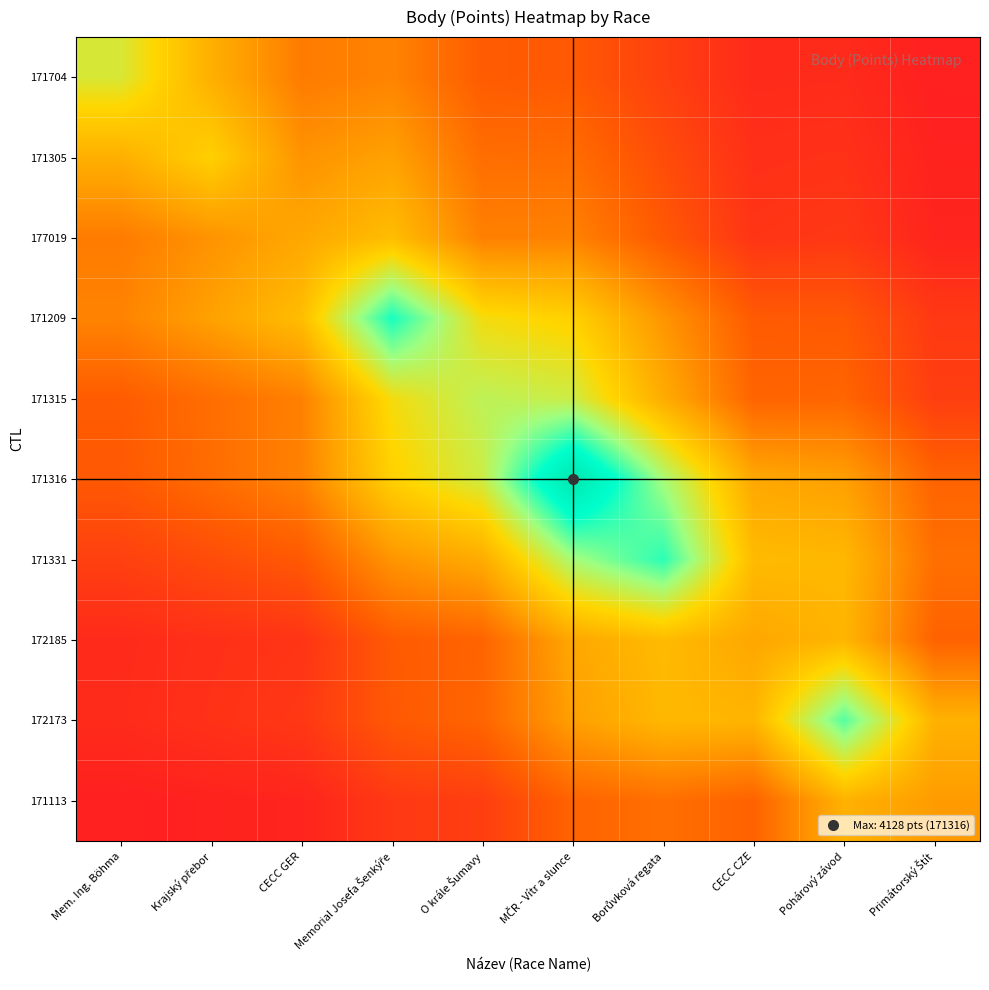

Reading left to right, list all the values displayed in this chart.

171704: Mem. Ing. Böhma=2408.0	Krajský přebor=1651.3	CECC GER=1087.7	Memorial Josefa Šenkýře=1173.6	O krále Šumavy=752.5	MČR - Vítr a slunce=729.2	Borůvková regata=470.4	CECC CZE=242.5	Pohárový závod=250.0	Primátorský Štít=128.8
171305: Mem. Ing. Böhma=1651.3	Krajský přebor=2050.0	CECC GER=1335.7	Memorial Josefa Šenkýře=1485.9	O krále Šumavy=943.0	MČR - Vítr a slunce=930.4	Borůvková regata=595.0	CECC CZE=297.7	Pohárový závod=315.6	Primátorský Štít=157.6
177019: Mem. Ing. Böhma=1087.7	Krajský přebor=1335.7	CECC GER=1556.0	Memorial Josefa Šenkýře=1822.8	O krále Šumavy=1137.4	MČR - Vítr a slunce=1155.5	Borůvková regata=728.7	CECC CZE=346.7	Pohárový závod=385.1	Primátorský Štít=182.5
171209: Mem. Ing. Böhma=1173.6	Krajský přebor=1485.9	CECC GER=1822.8	Memorial Josefa Šenkýře=3365.0	O krále Šumavy=2205.4	MČR - Vítr a slunce=2056.1	Borůvková regata=1351.4	CECC CZE=740.5	Pohárový závod=721.7	Primátorský Štít=395.9
171315: Mem. Ing. Böhma=752.5	Krajský přebor=943.0	CECC GER=1137.4	Memorial Josefa Šenkýře=2205.4	O krále Šumavy=2589.0	MČR - Vítr a slunce=2488.0	Borůvková regata=1611.3	CECC CZE=841.8	Pohárový závod=857.3	Primátorský Štít=447.8
171316: Mem. Ing. Böhma=729.2	Krajský přebor=930.4	CECC GER=1155.5	Memorial Josefa Šenkýře=2056.1	O krále Šumavy=2488.0	MČR - Vítr a slunce=4128.0	Borůvková regata=2745.1	CECC CZE=1558.6	Pohárový závod=1470.2	Primátorský Štít=836.3
171331: Mem. Ing. Böhma=470.4	Krajský přebor=595.0	CECC GER=728.7	Memorial Josefa Šenkýře=1351.4	O krále Šumavy=1611.3	MČR - Vítr a slunce=2745.1	Borůvková regata=3283.0	CECC CZE=1790.9	Pohárový závod=1752.6	Primátorský Štít=957.1
172185: Mem. Ing. Böhma=242.5	Krajský přebor=297.7	CECC GER=346.7	Memorial Josefa Šenkýře=740.5	O krále Šumavy=841.8	MČR - Vítr a slunce=1558.6	Borůvková regata=1790.9	CECC CZE=1552.0	Pohárový závod=1724.6	Primátorský Štít=816.9
172173: Mem. Ing. Böhma=250.0	Krajský přebor=315.6	CECC GER=385.1	Memorial Josefa Šenkýře=721.7	O krále Šumavy=857.3	MČR - Vítr a slunce=1470.2	Borůvková regata=1752.6	CECC CZE=1724.6	Pohárový závod=3104.0	Primátorský Štít=1677.6
171113: Mem. Ing. Böhma=128.8	Krajský přebor=157.6	CECC GER=182.5	Memorial Josefa Šenkýře=395.9	O krále Šumavy=447.8	MČR - Vítr a slunce=836.3	Borůvková regata=957.1	CECC CZE=816.9	Pohárový závod=1677.6	Primátorský Štít=1425.0